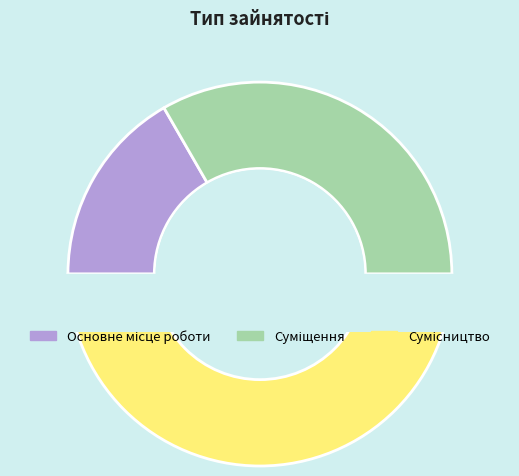

How many slices are in this pie chart?

3